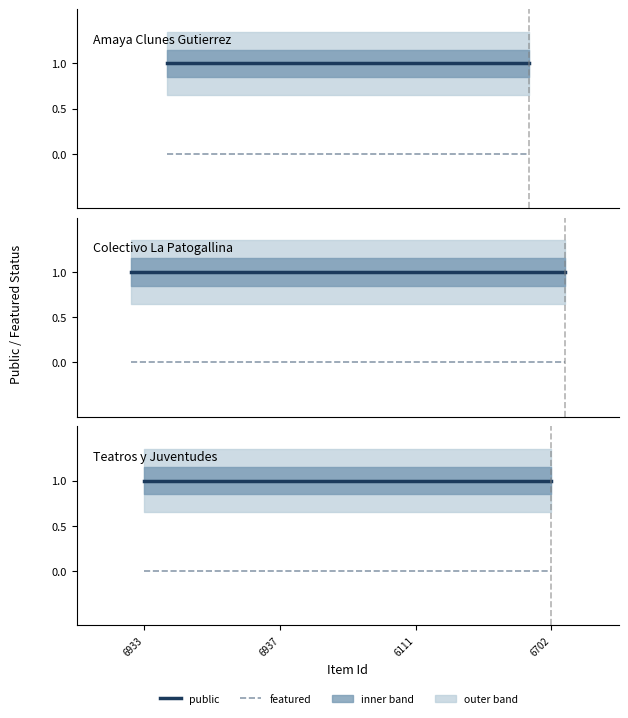

At which category is the sum across all series the highest?

6933